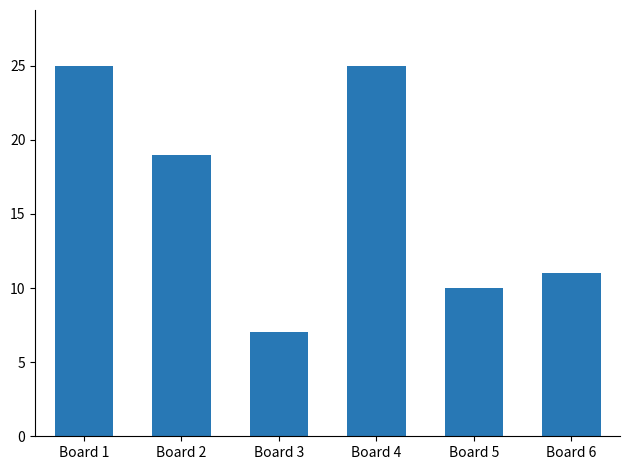

Between Board 2 and Board 1, which is larger?

Board 1